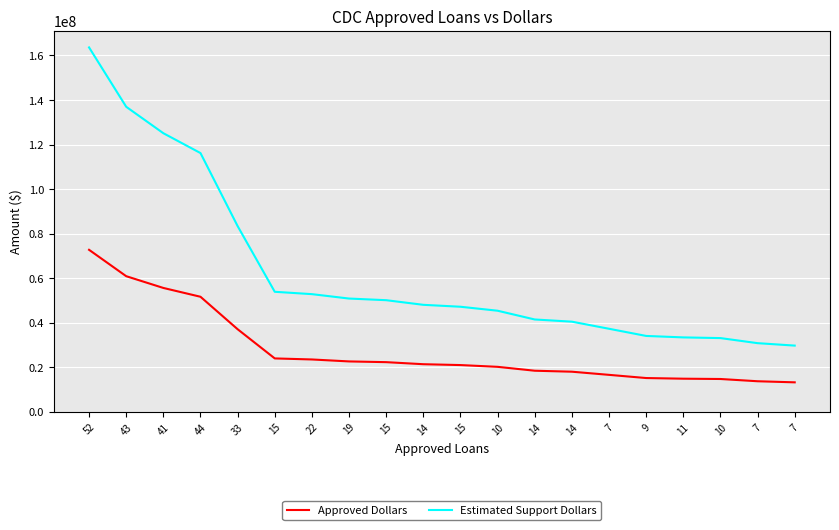

True or false: Approved Dollars and Estimated Support Dollars intersect in this chart.

False